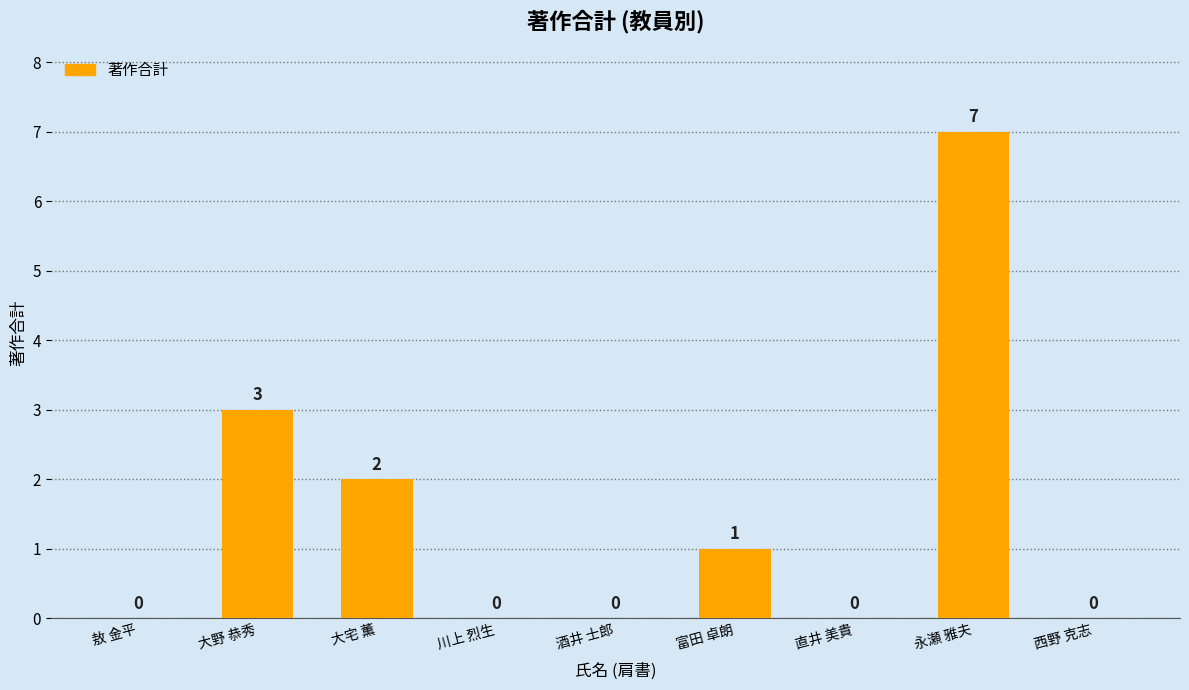

Reading left to right, transcribe all the data shown in this chart.

0	3	2	0	0	1	0	7	0